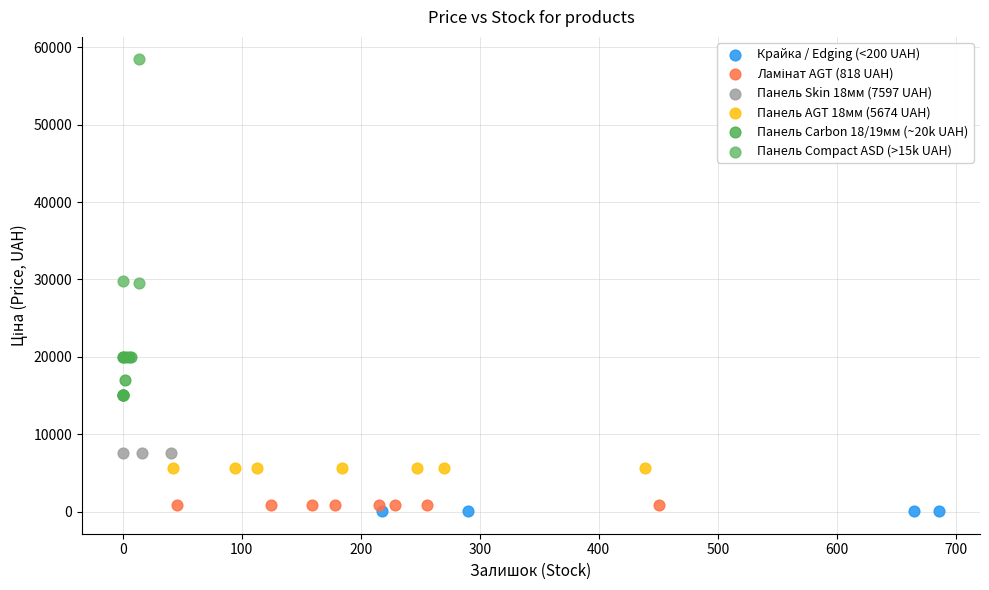

Which series reaches the maximum Y coordinate?

Панель Compact ASD (>15k UAH)